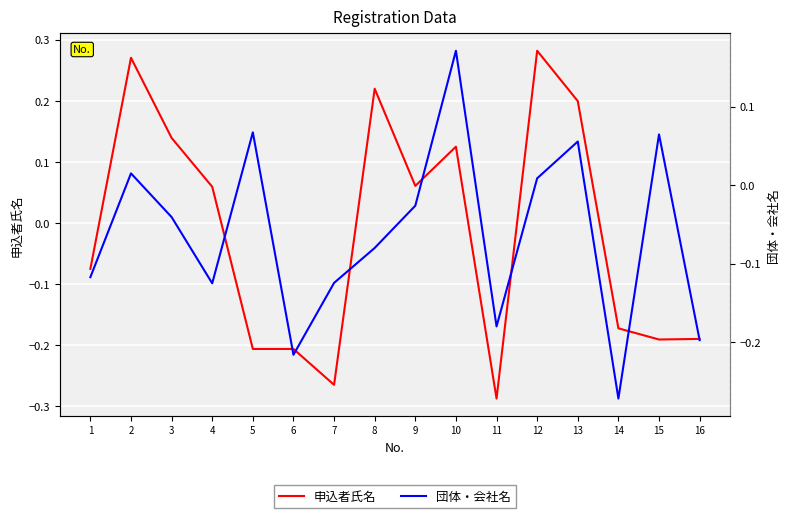

Where is the first local minimum for 申込者氏名?

7